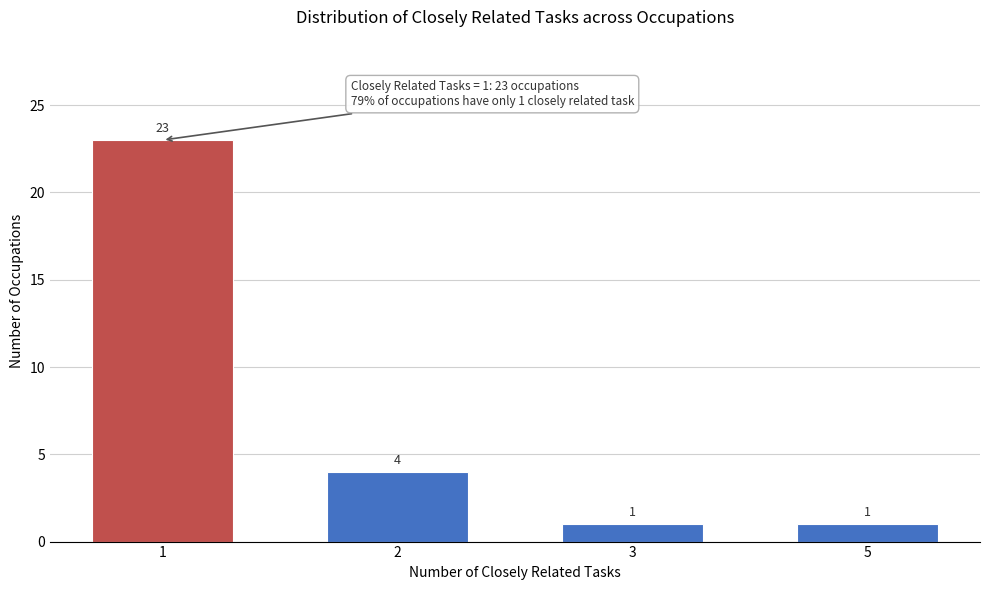

Reading left to right, extract all data points from this chart.

1=23	2=4	3=1	5=1